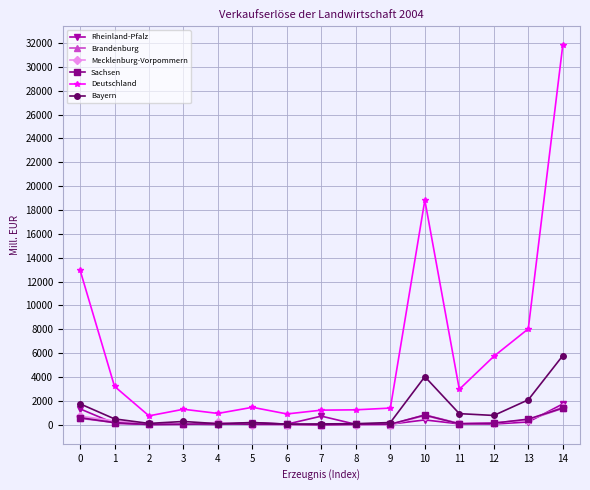

How many lines are shown in the chart?

6